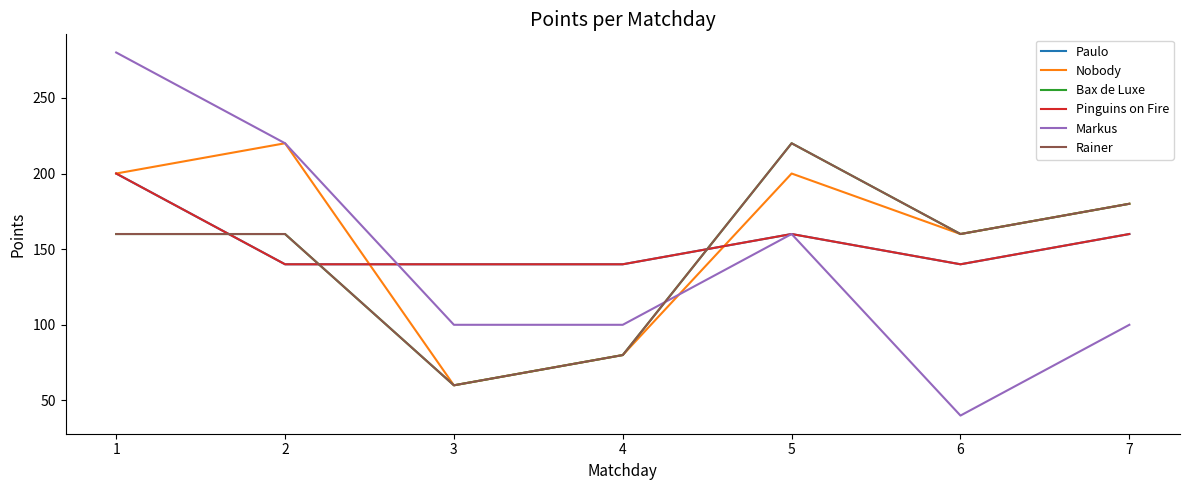

Is this an area chart (filled region under the line)?

No